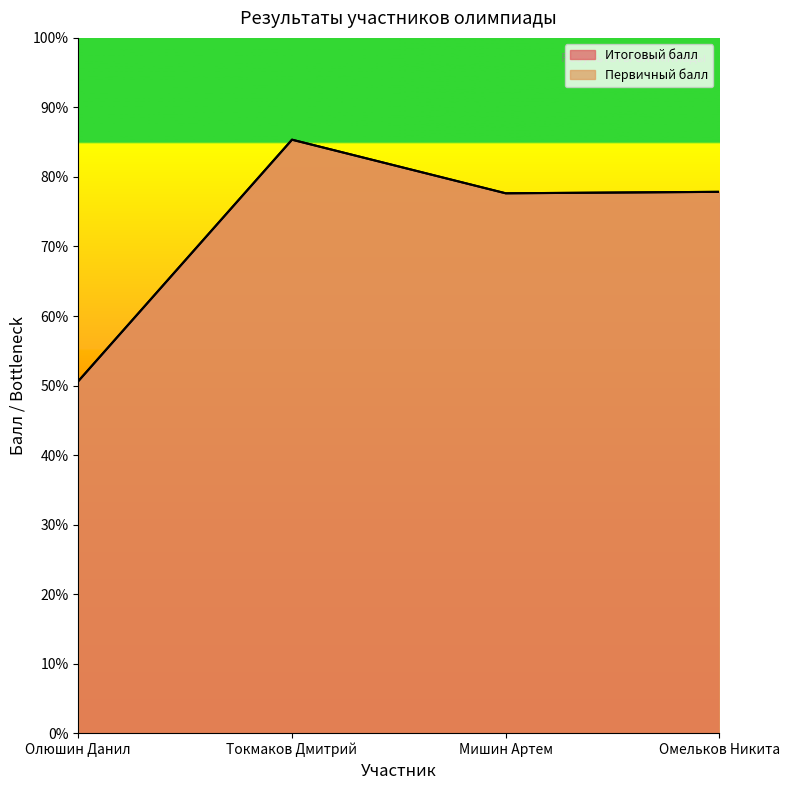

What is the label of the 4th point from the right?

Олюшин Данил